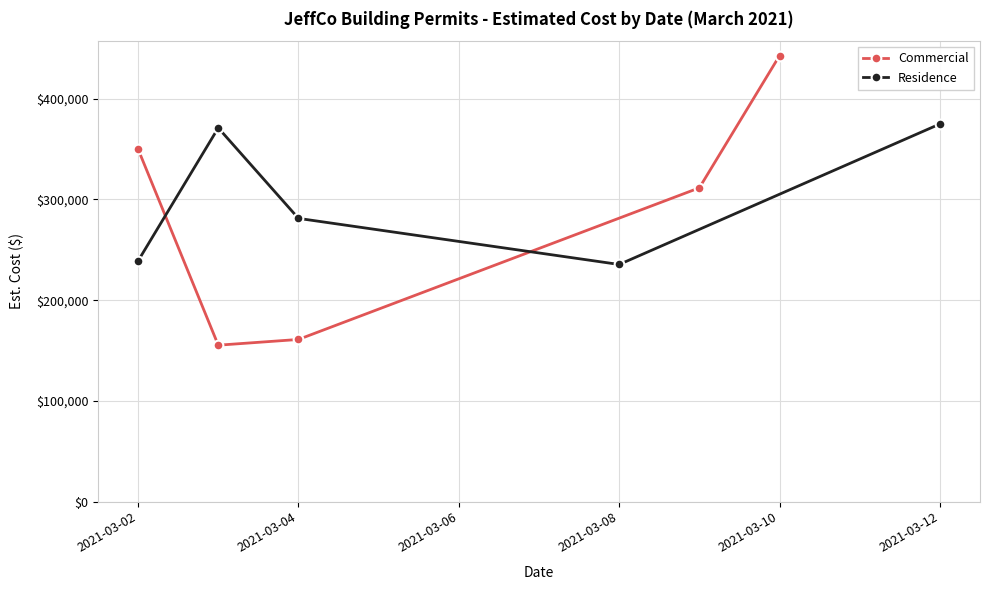

Which series has the largest range (max minus min)?

Commercial